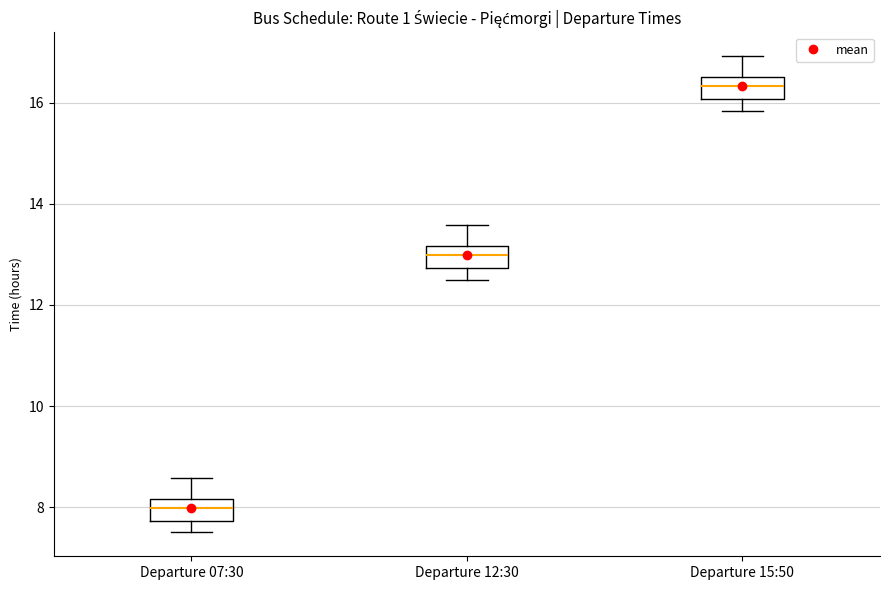

Where does the lower whisker of the box for Departure 07:30 end on the y-axis? The values are not printed on the chart, so give them approximately, as read against the axis.

7.6